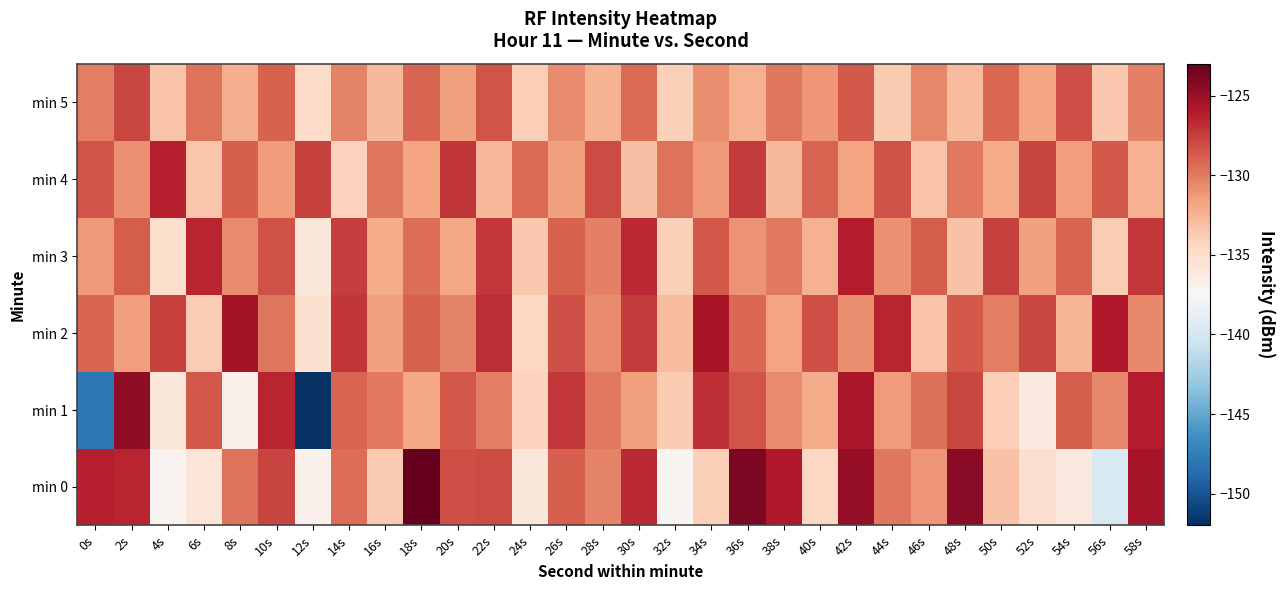

Between 18s and 56s, which is larger?

18s